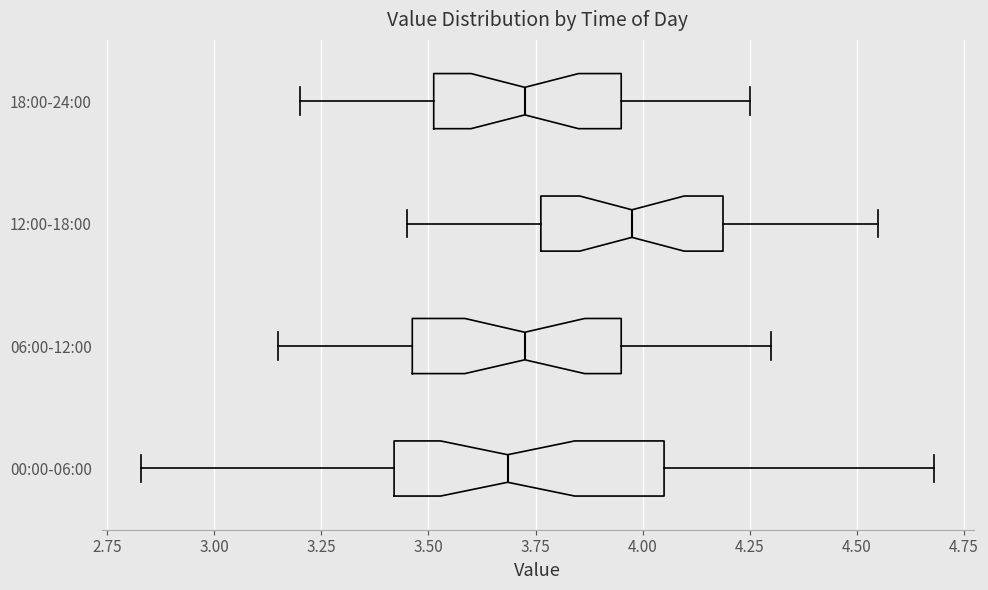

Reading bottom to top, read every box against the x-axis: the position of its median line, the range the box covers, and the ends of its whiskers. The values are not printed on the chart, so give them approximately, as read against the axis.

00:00-06:00: median 3.70, box 3.40 to 4.05, whiskers 2.85 to 4.70
06:00-12:00: median 3.75, box 3.45 to 3.95, whiskers 3.15 to 4.30
12:00-18:00: median 4.00, box 3.75 to 4.20, whiskers 3.45 to 4.55
18:00-24:00: median 3.75, box 3.50 to 3.95, whiskers 3.20 to 4.25